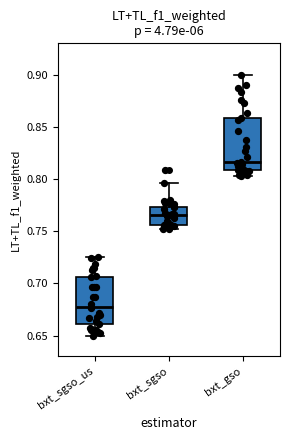

Reading left to right, read every box against the y-axis: the position of its median line, the range the box covers, and the ends of its whiskers. The values are not printed on the chart, so give them approximately, as read against the axis.

bxt_sgso_us: median 0.680, box 0.660 to 0.705, whiskers 0.650 to 0.725
bxt_sgso: median 0.765, box 0.755 to 0.775, whiskers 0.750 to 0.795
bxt_gso: median 0.815, box 0.810 to 0.860, whiskers 0.800 to 0.900